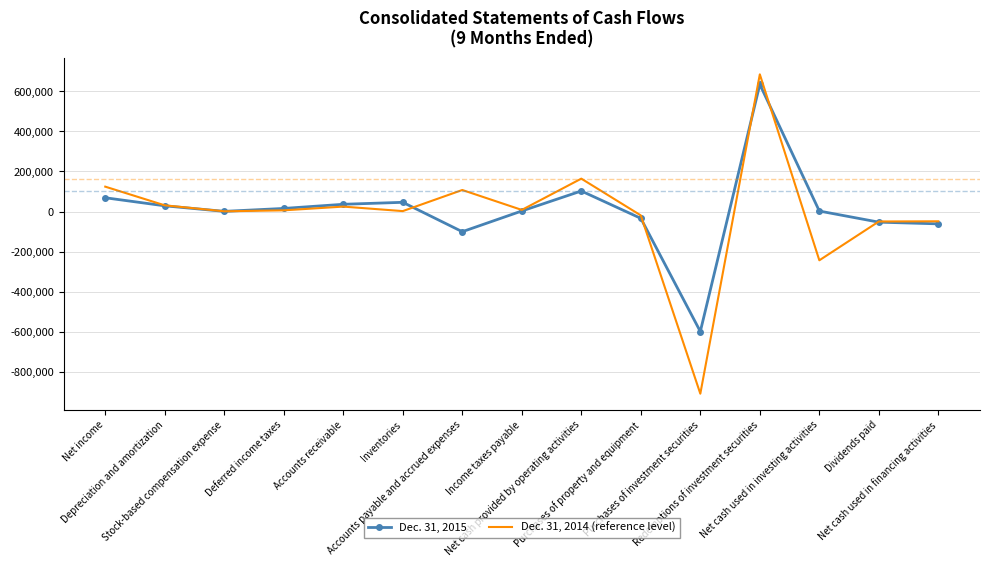

Rank the series at Purchases of property and equipment from lowest to highest value.

Dec. 31, 2015, Dec. 31, 2014 (reference level)